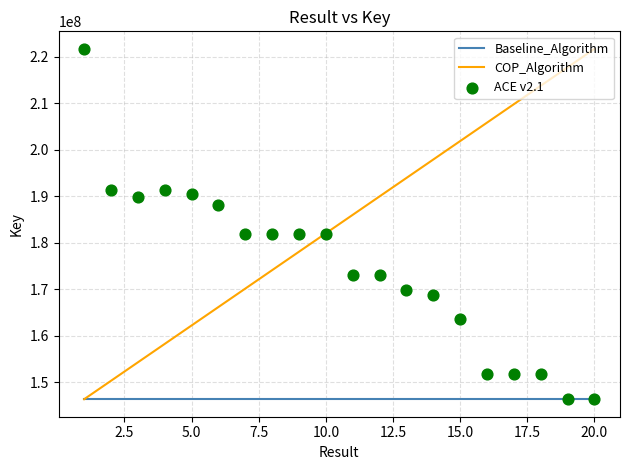

The value of COP_Algorithm at 15.0 is 301663436.3. True or false?

False